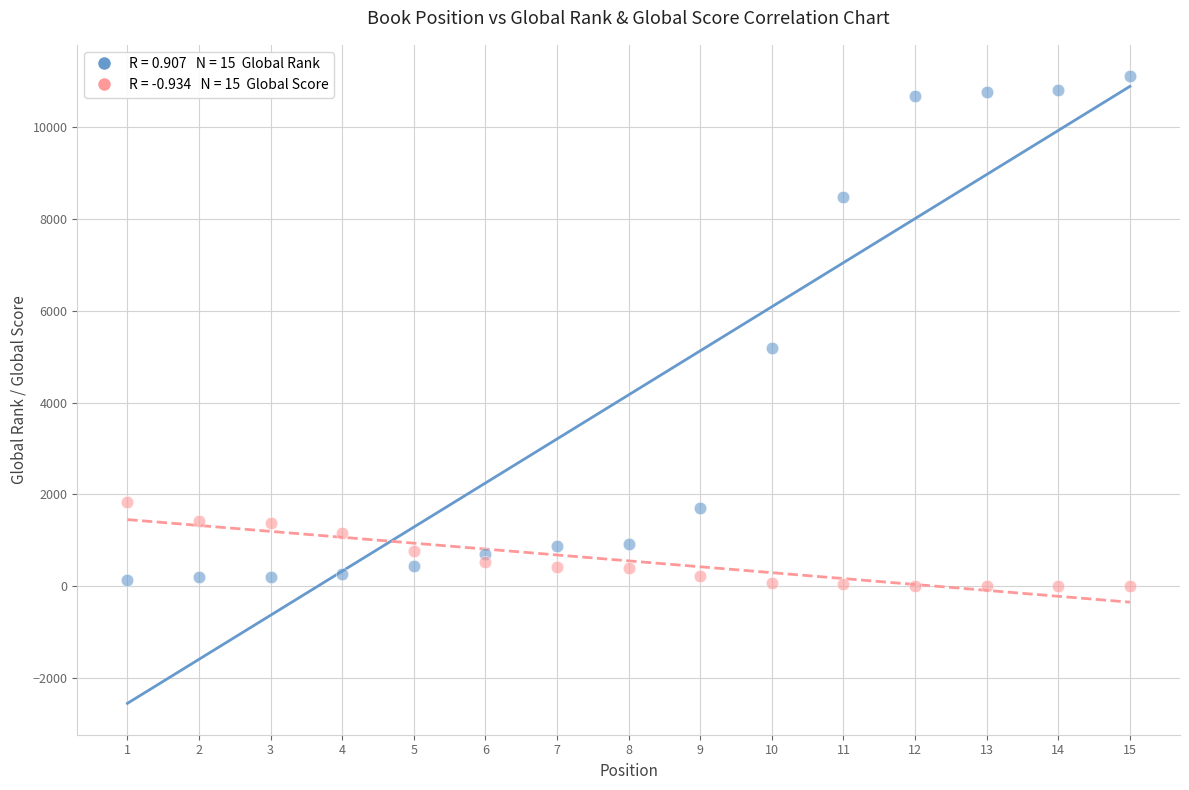

Across all data points, what is the range of X values (max minus min)?

14